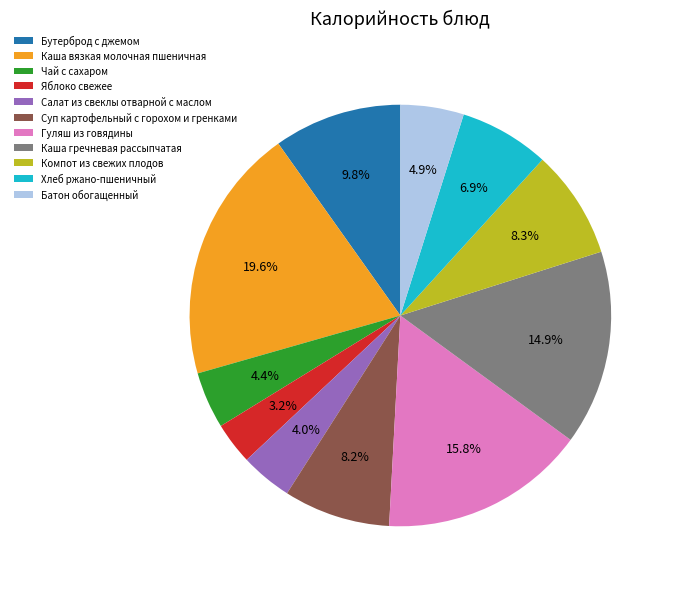

What is the ratio of the value at Каша гречневая рассыпчатая to the value at Компот из свежих плодов?

1.8